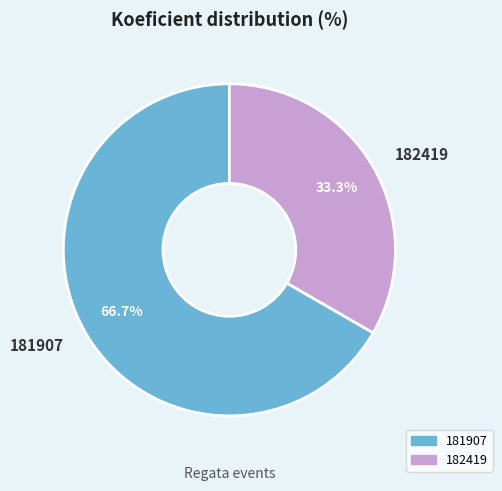

What is the ratio of the value at 182419 to the value at 181907?

0.5